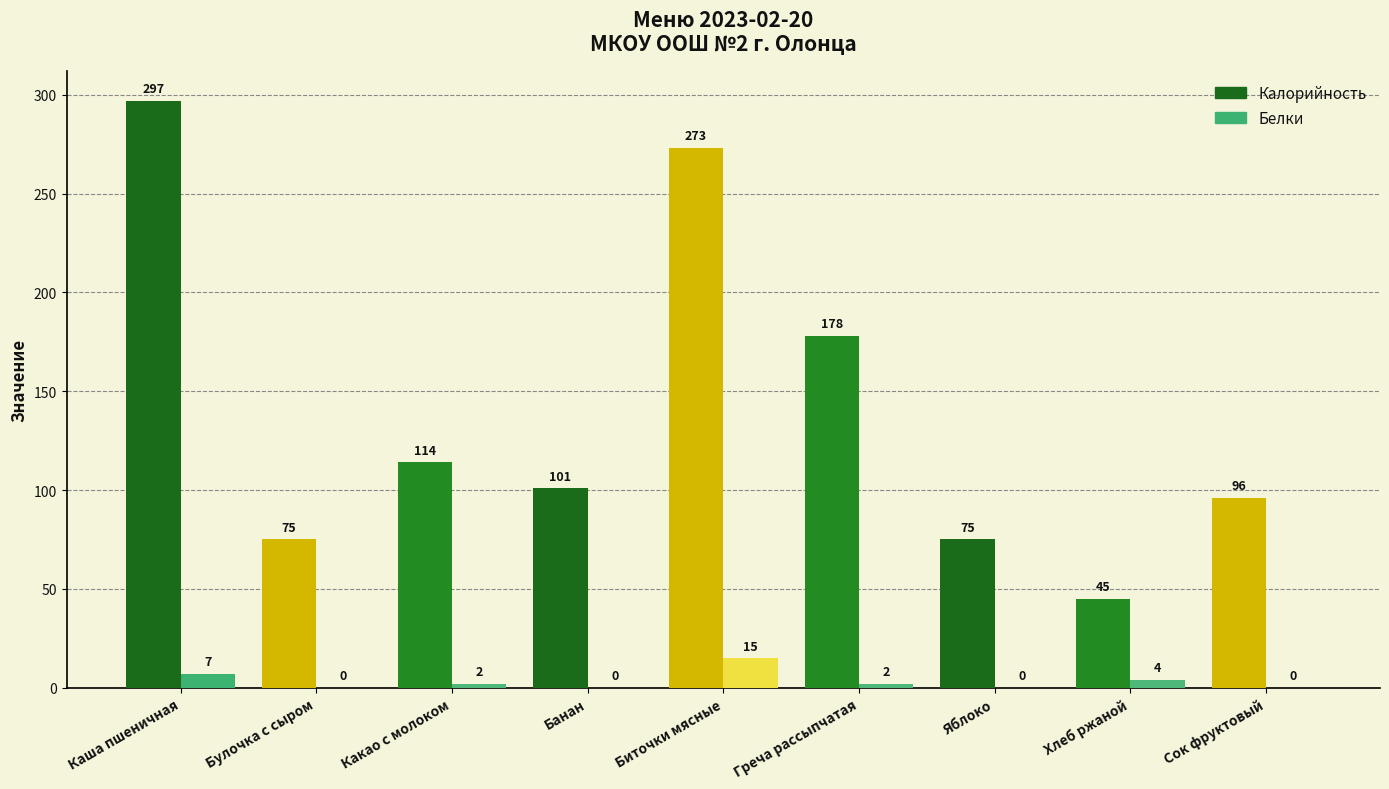

Which series changed the most between Каша пшеничная and Греча рассыпчатая?

Калорийность